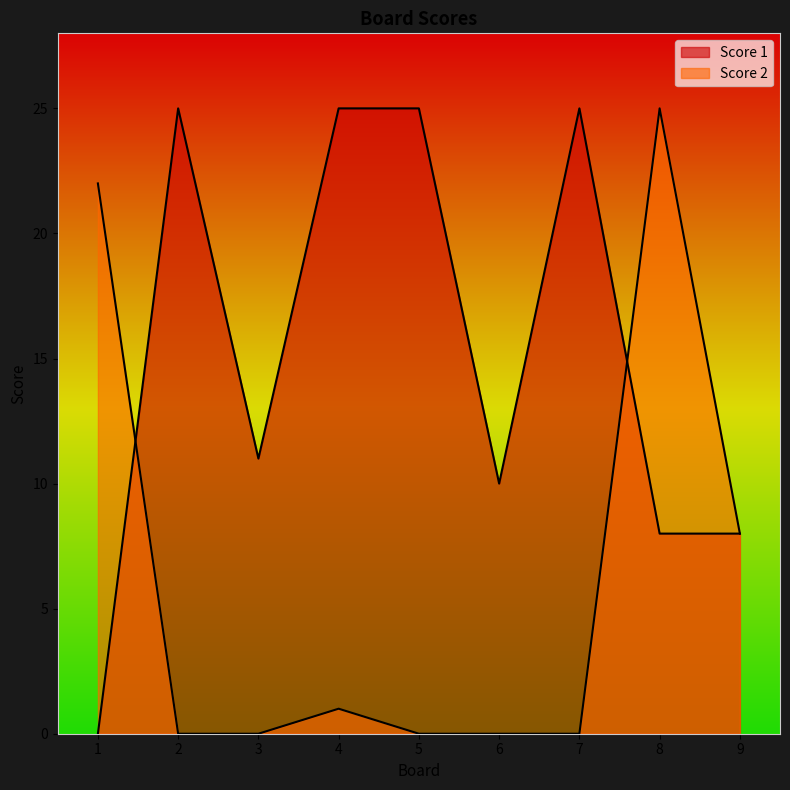

What is the spread (max minus min) of values at 1?

22